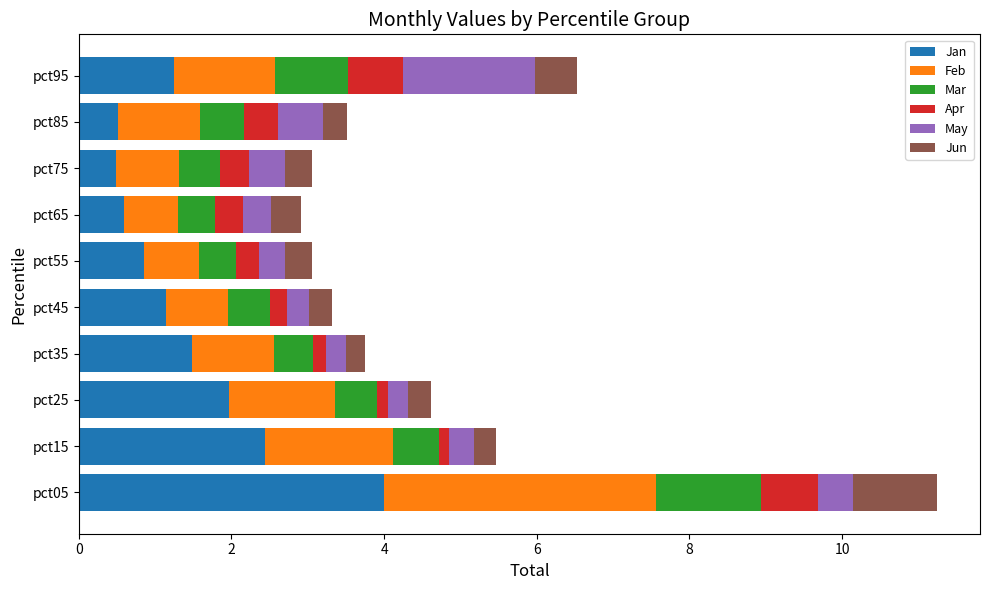

The value of Jan at pct95 is 1.3. True or false?

True